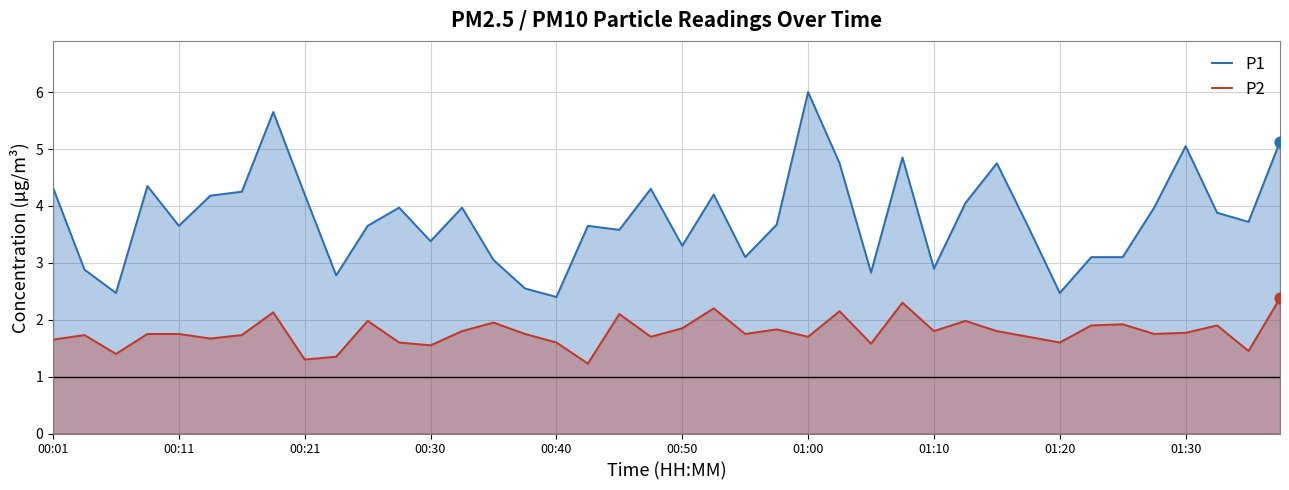

Which series has the largest total across all categories?

P1